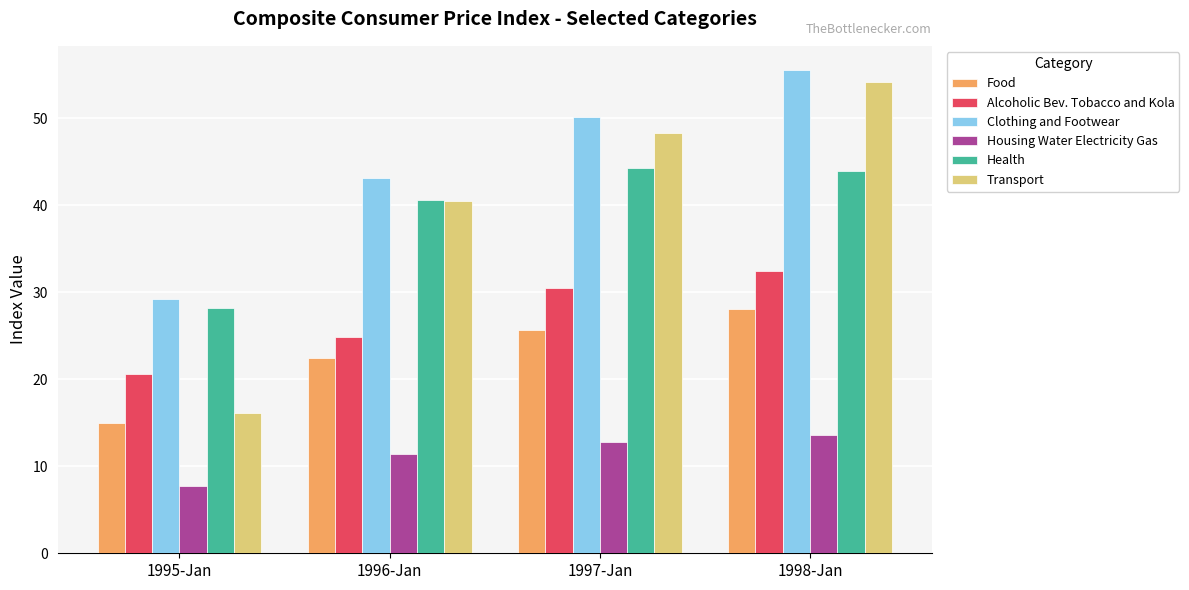

The value of Food at 1996-Jan is 22.5. True or false?

True